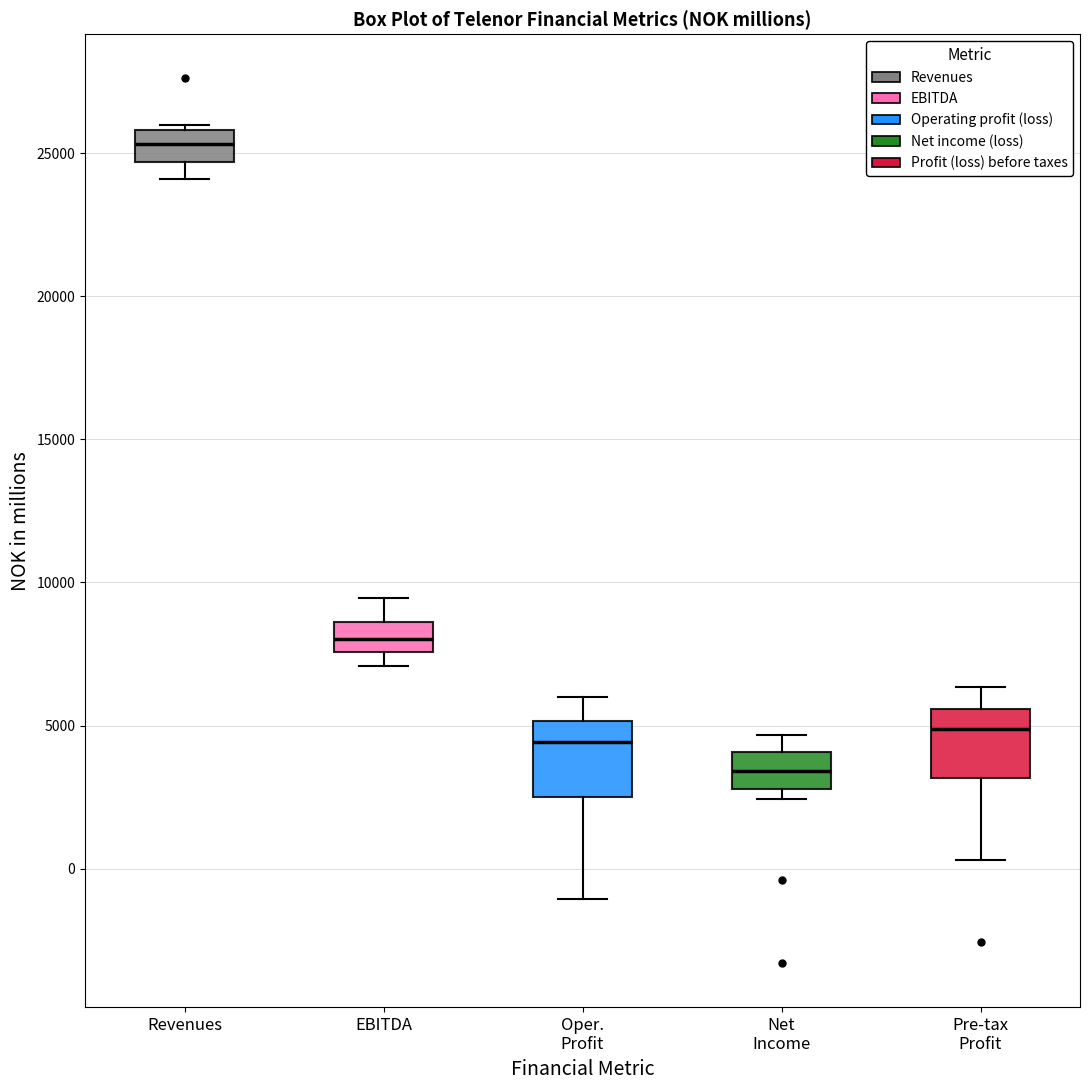

Which box has the highest median line?

Revenues